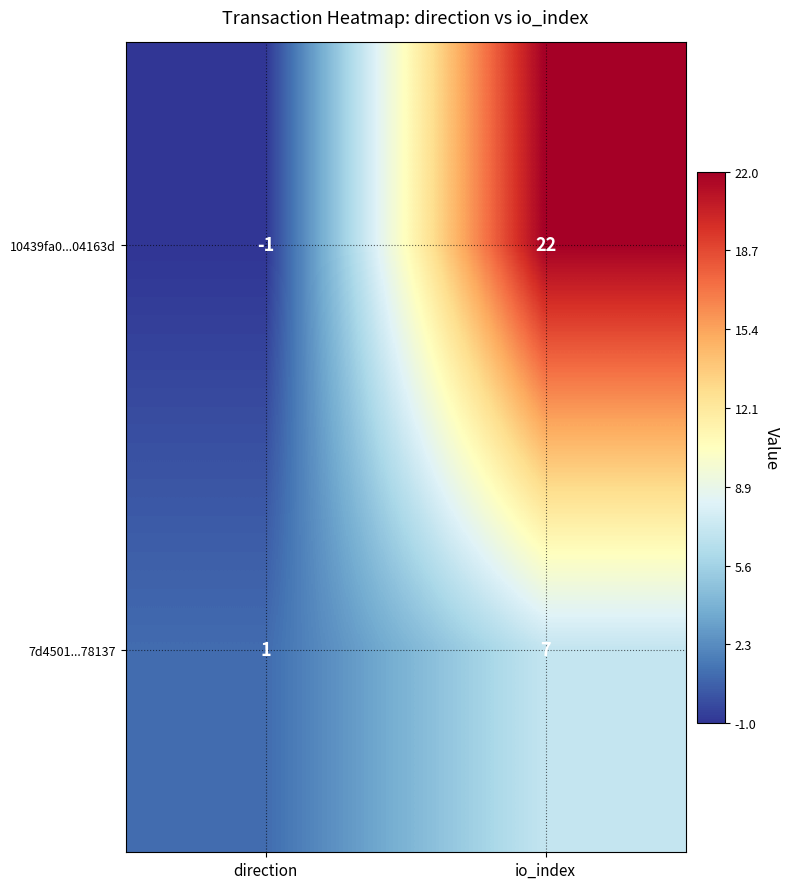

List the series in order of their overall mean, lowest first.

7d4501...78137, 10439fa0...04163d